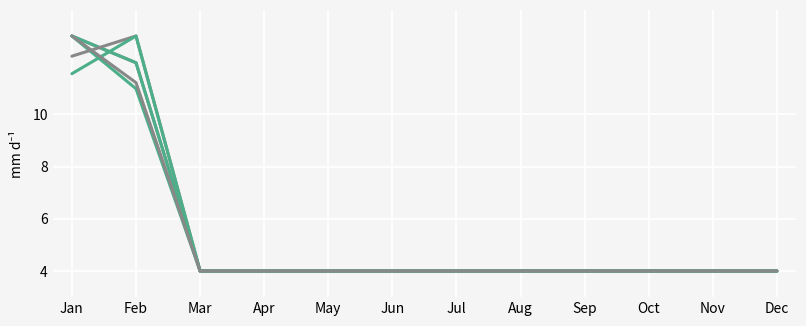

How many lines are shown in the chart?

6